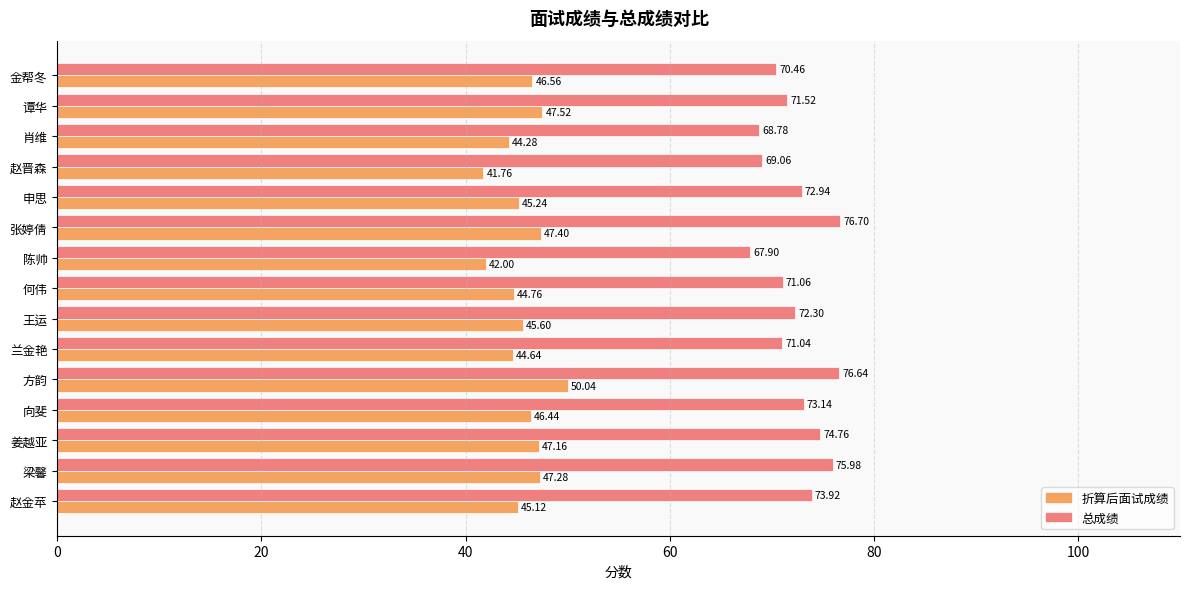

Rank the series by their maximum value, from lowest to highest.

折算后面试成绩, 总成绩